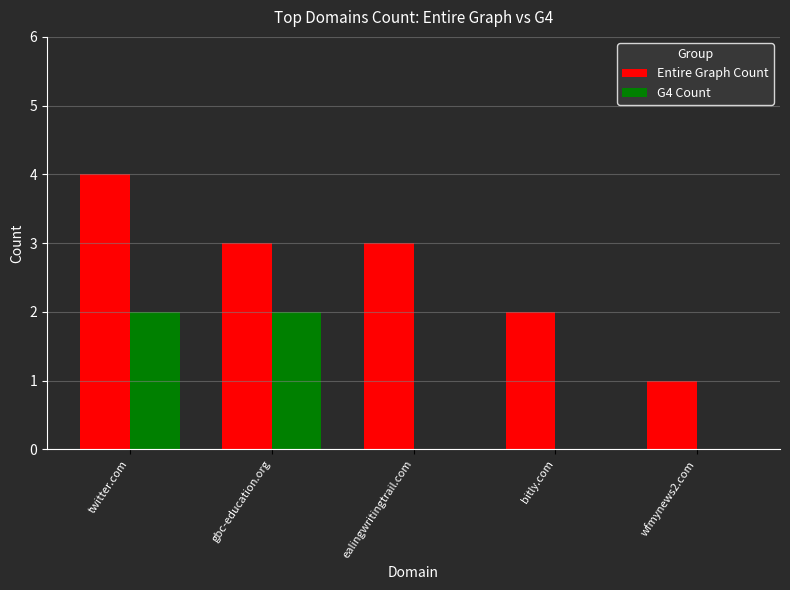

What is the highest value of the G4 Count series?

2